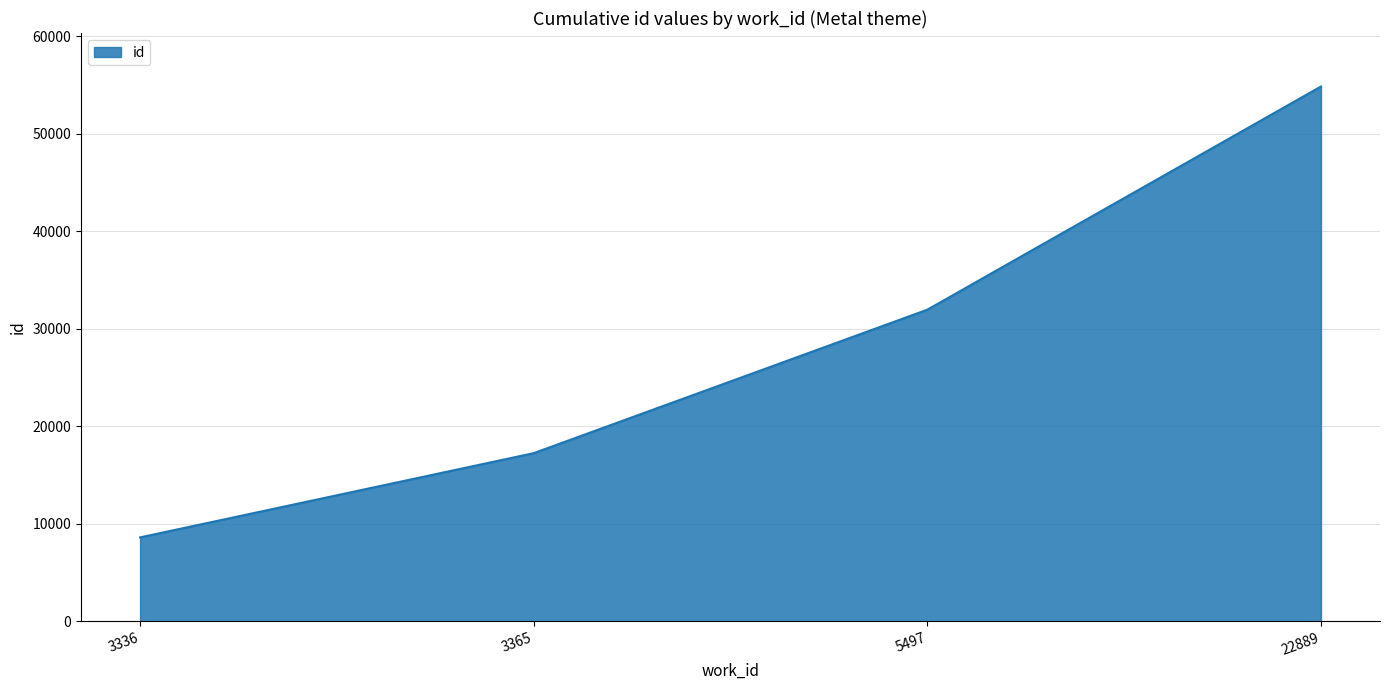

Reading left to right, what are all the values shown in this chart?

3336=8607	3365=17246	5497=31960	22889=54849